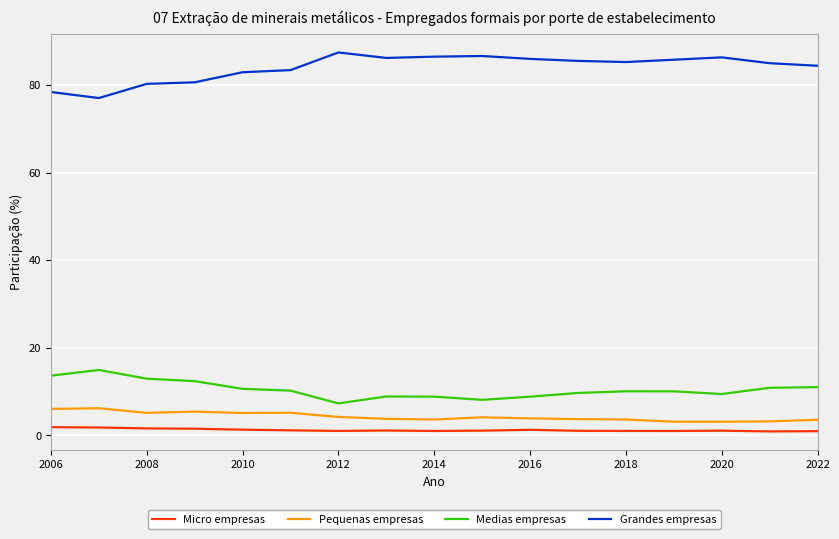

Does the chart display data point markers on the line(s)?

No